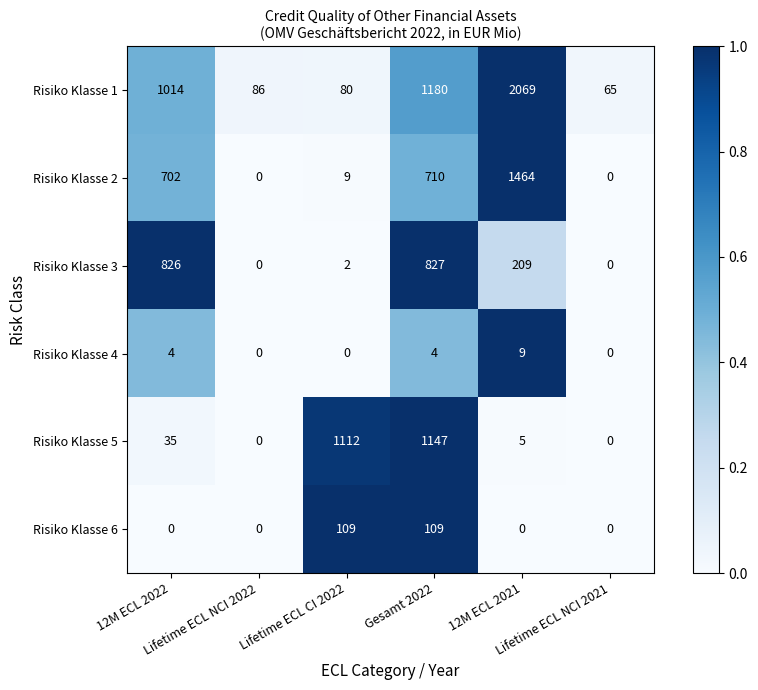

What is the minimum value for Risiko Klasse 1?

65